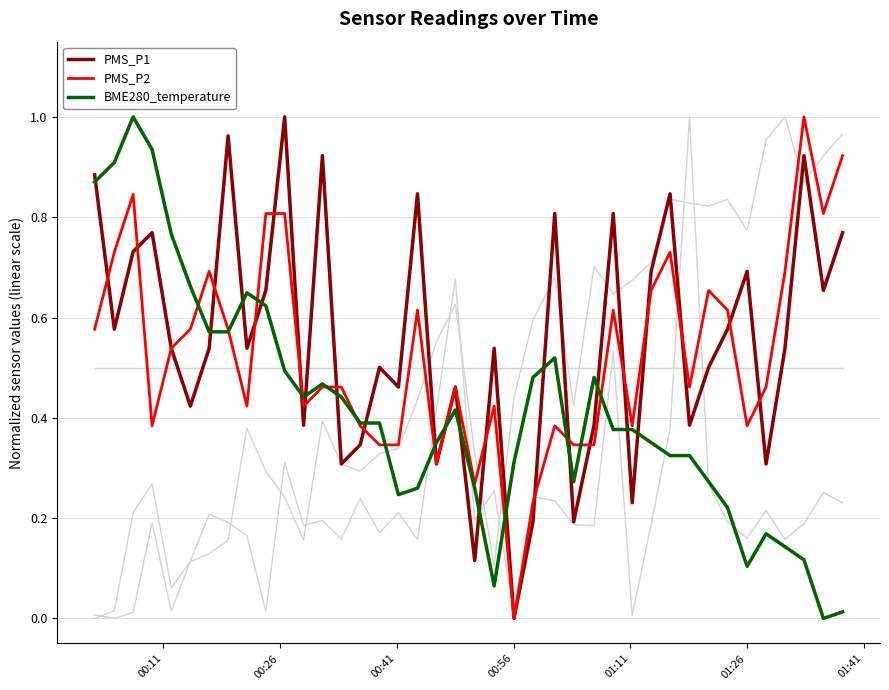

True or false: BME280_temperature and PMS_P1 cross at least once.

True